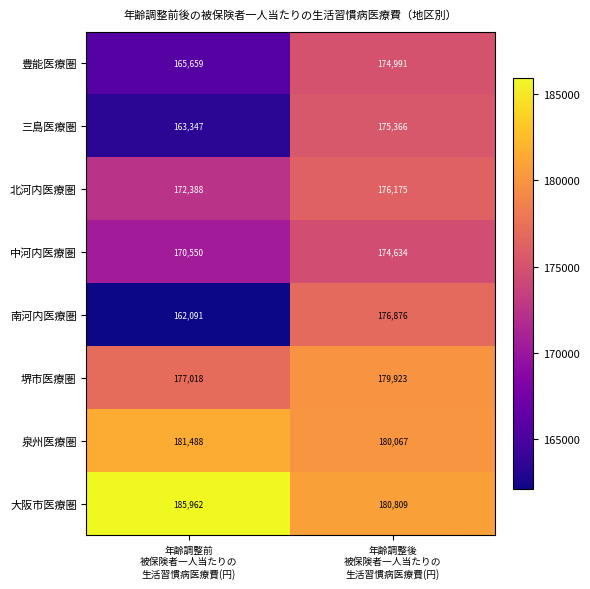

Which series has the largest total across all categories?

大阪市医療圏